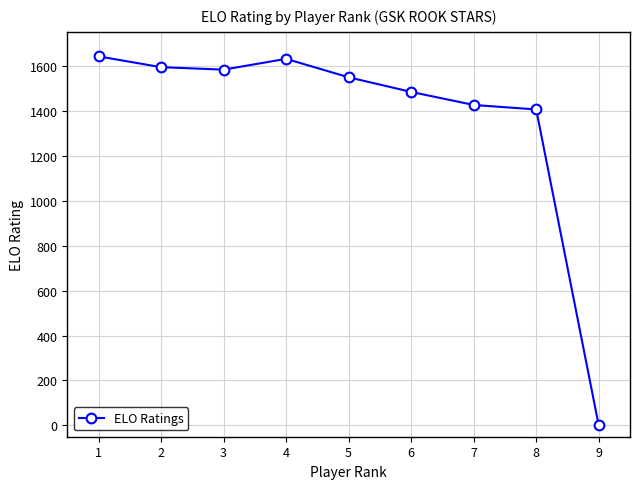

The value at 4 is 1630. True or false?

True